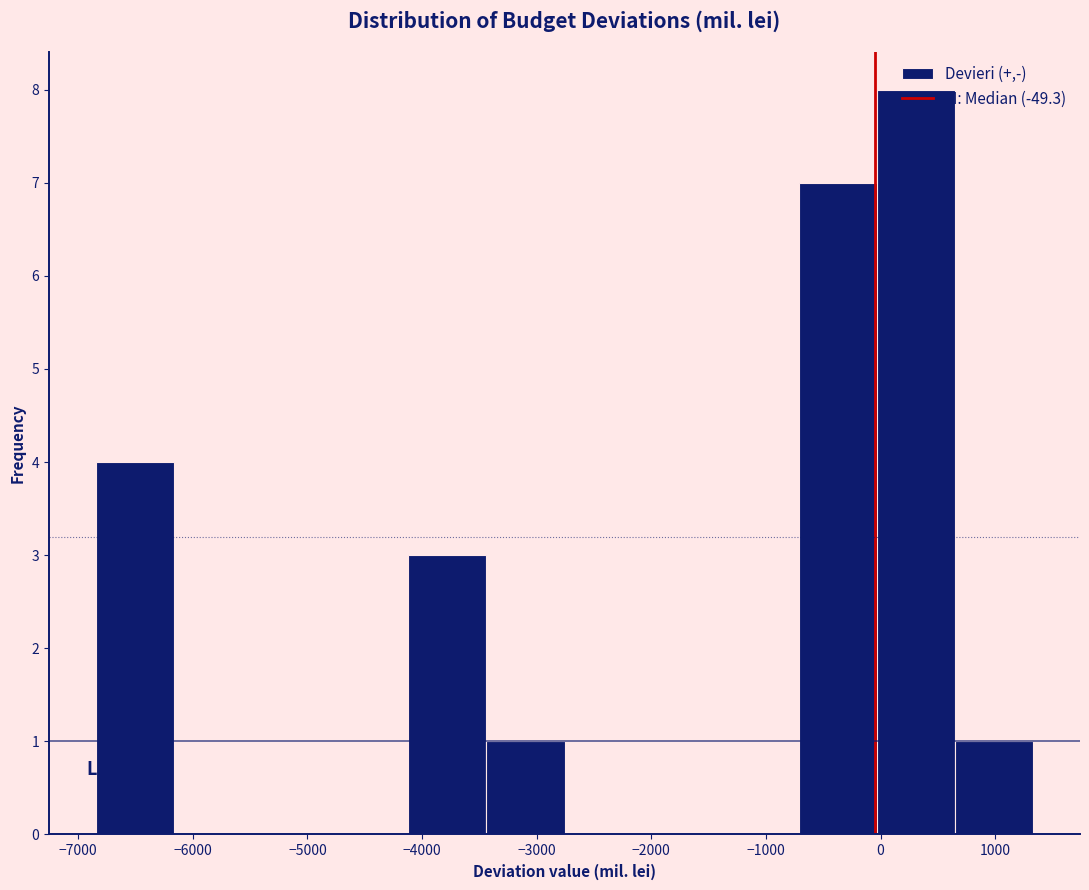

Reading left to right, transcribe this chart: for each bar, give the range it covers on the x-axis and its height. Neither the bar edges nor the heights are printed on the chart, so give them approximately, as read against the axes.

-6800 to -6200: 4
-6200 to -5500: 0
-5500 to -4800: 0
-4800 to -4100: 0
-4100 to -3400: 3
-3400 to -2800: 1
-2800 to -2100: 0
-2100 to -1400: 0
-1400 to -700: 0
-700 to 0: 7
0 to 600: 8
600 to 1300: 1